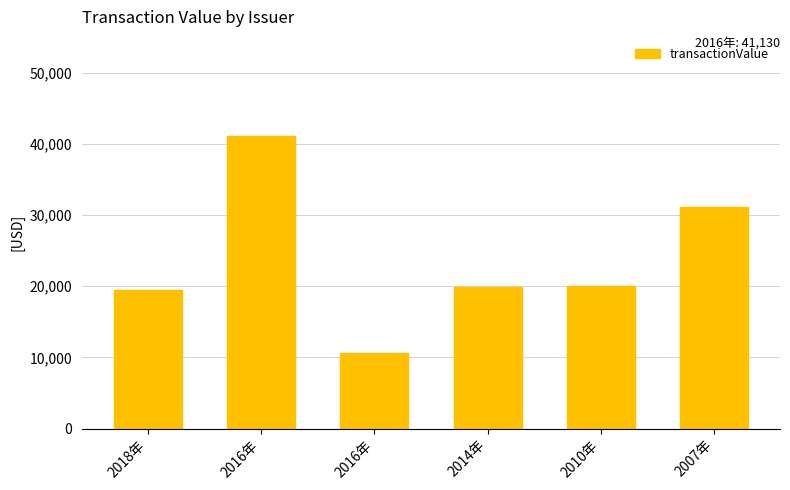

Which label corresponds to the largest value in the chart?

2016年